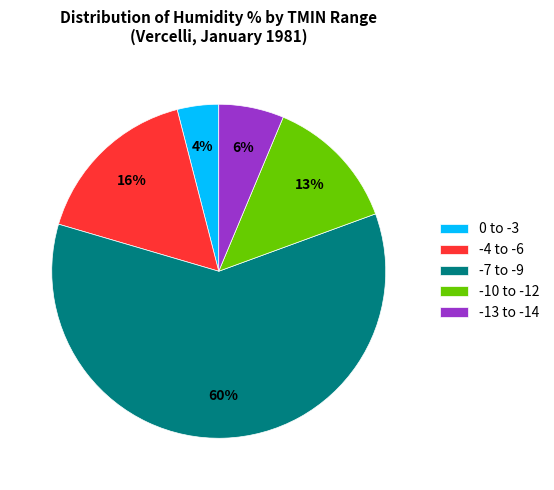

To the nearest percent, what is the average slice percentage?

20%